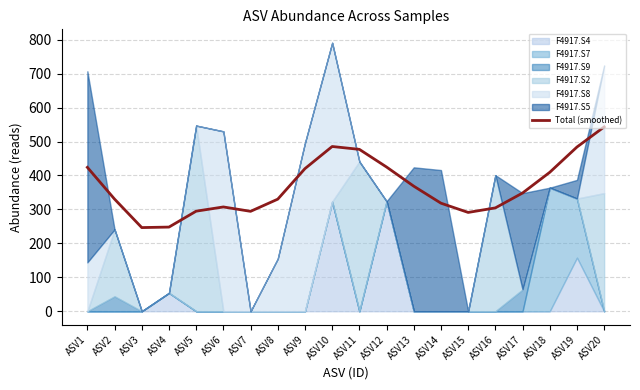

Reading left to right, extract all data points from this chart.

ASV1=423.9	ASV2=330.4	ASV3=246.5	ASV4=248.0	ASV5=294.9	ASV6=307.3	ASV7=294.4	ASV8=330.2	ASV9=420.2	ASV10=485.4	ASV11=476.9	ASV12=424.9	ASV13=368.5	ASV14=318.4	ASV15=291.1	ASV16=304.5	ASV17=348.3	ASV18=409.4	ASV19=483.8	ASV20=543.0